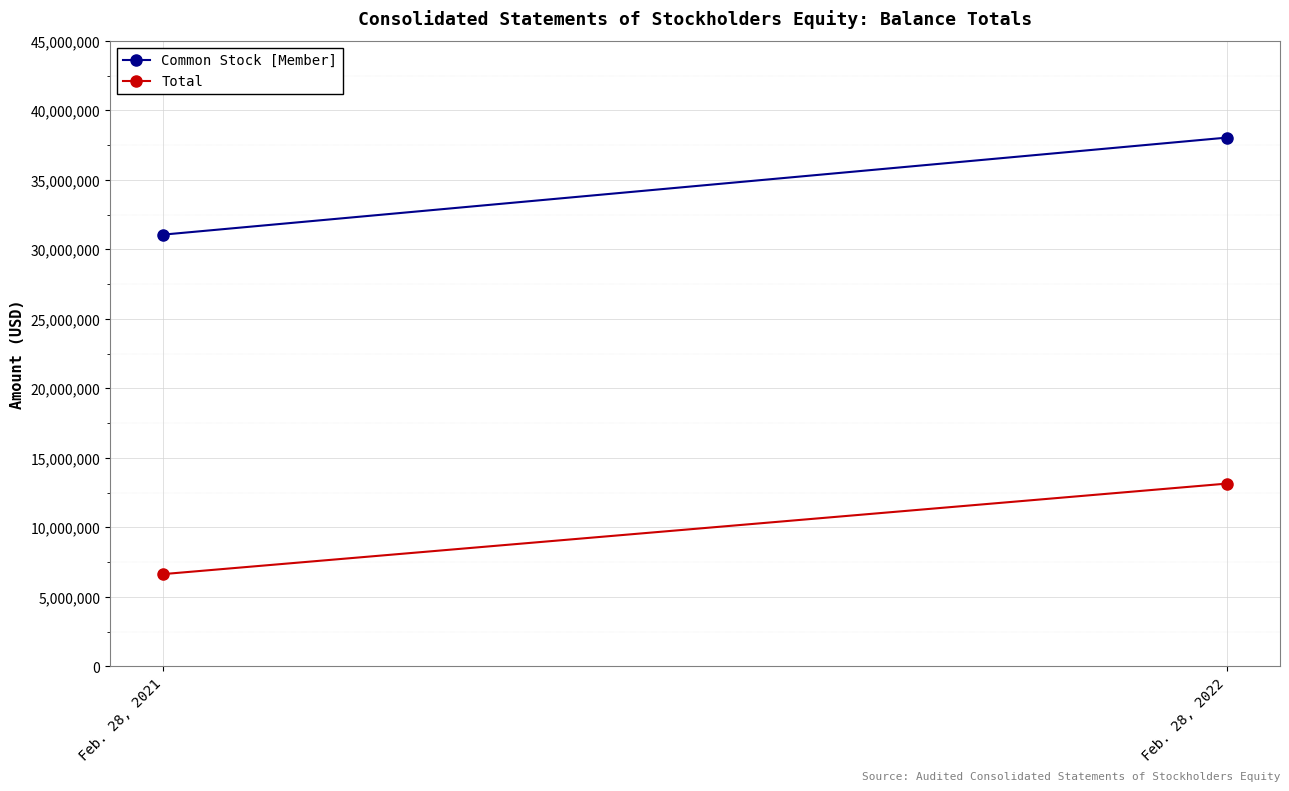

At which label does Total reach its minimum?

Feb. 28, 2021